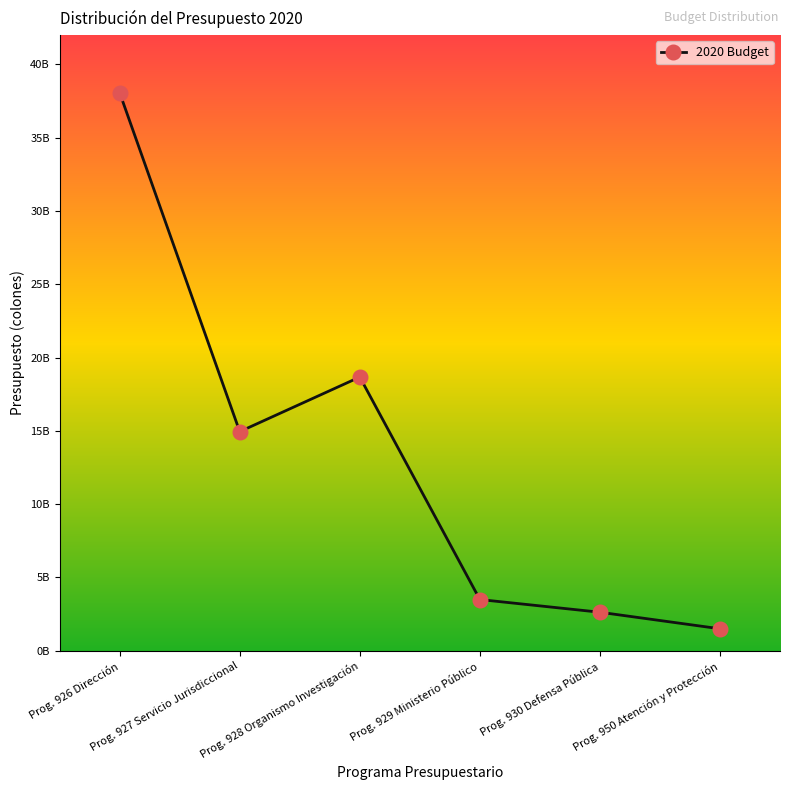

The value at Prog. 928 Organismo Investigación is 12543433563. True or false?

False